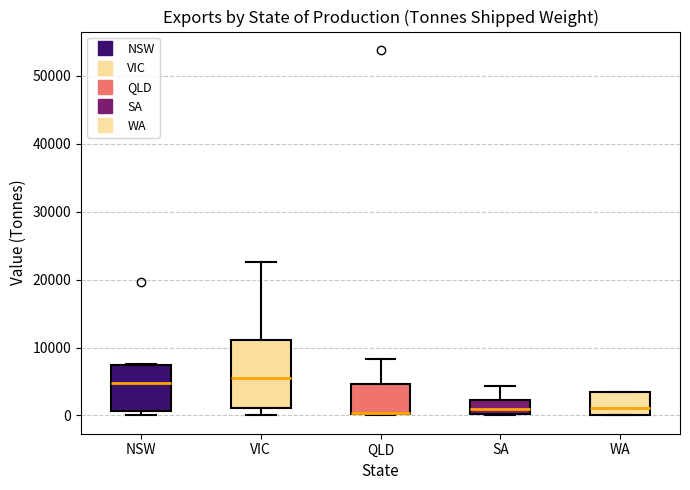

Comparing the boxes themselves (not the whiskers), which one is the tallest?

VIC